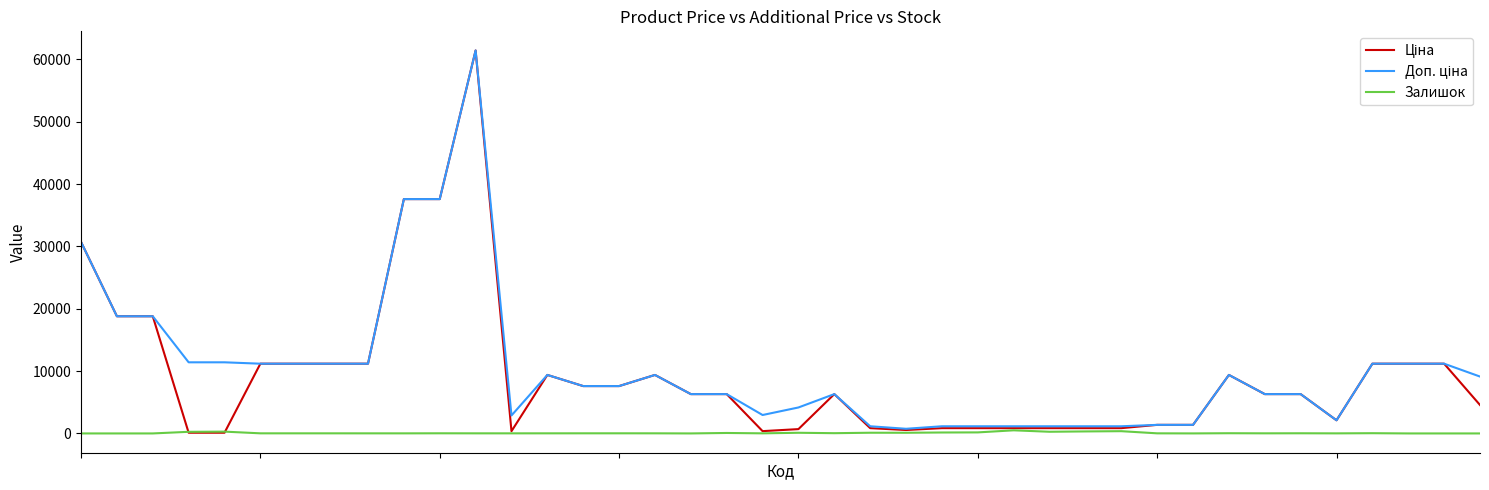

What is the greatest value displayed?

61434.3